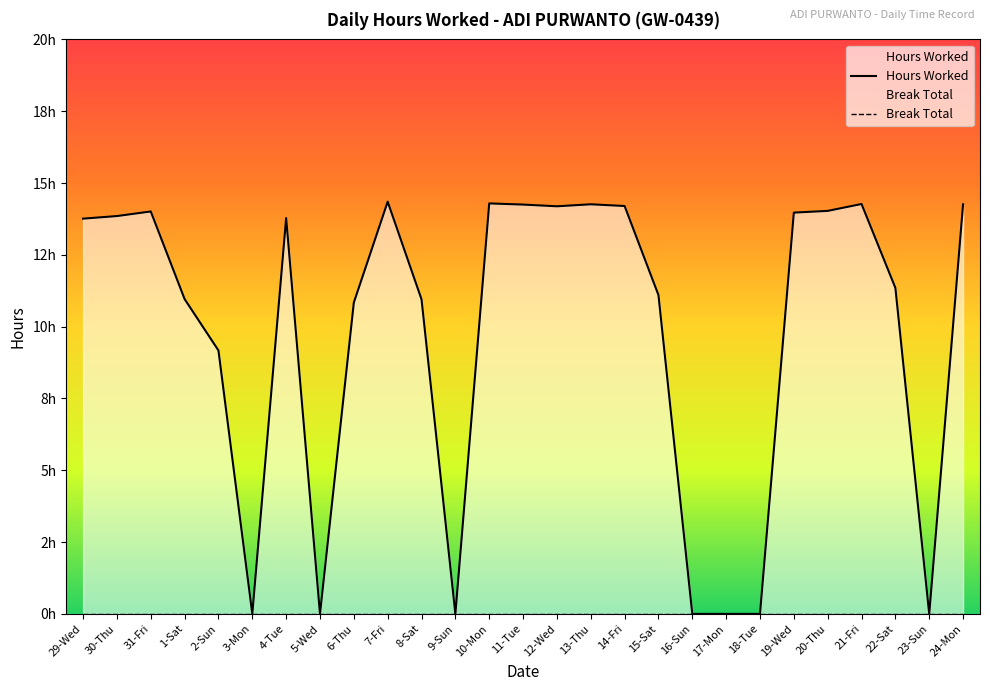

At how many categories does at least one series exceed 4?

20